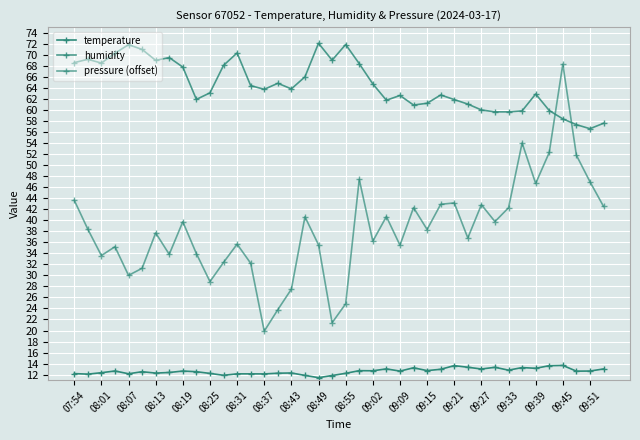

Which series has the widest spread of values?

pressure (offset)